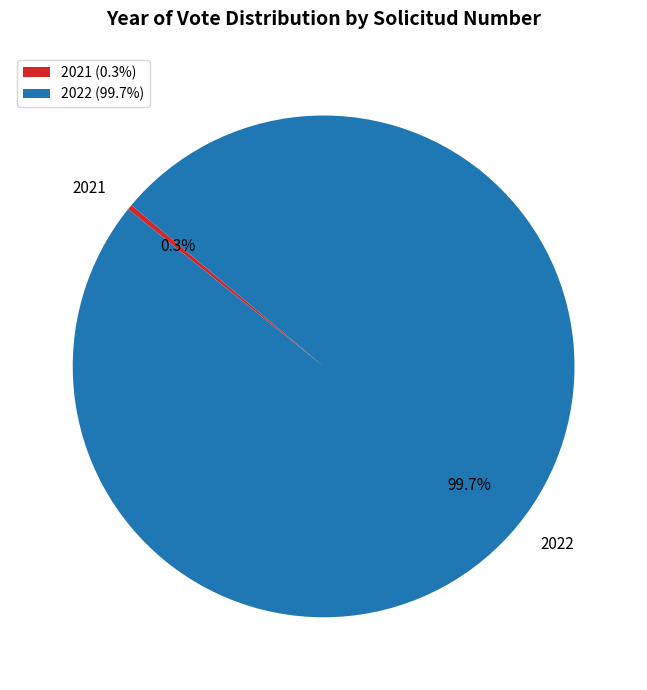

To the nearest percent, what portion does 2022 represent?

100%